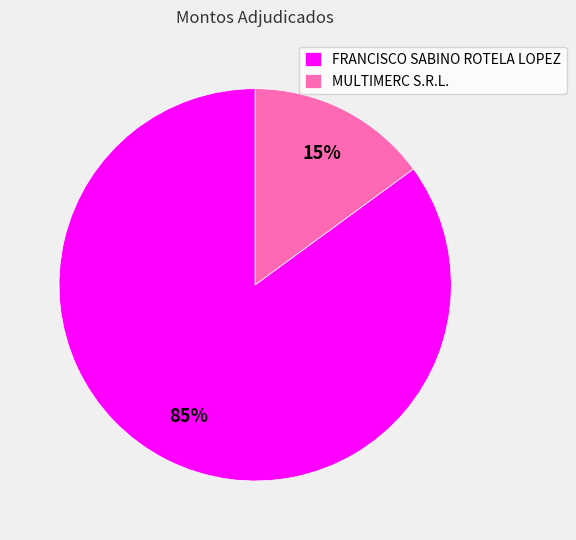

Do MULTIMERC S.R.L. and FRANCISCO SABINO ROTELA LOPEZ together represent more than half of the pie?

Yes